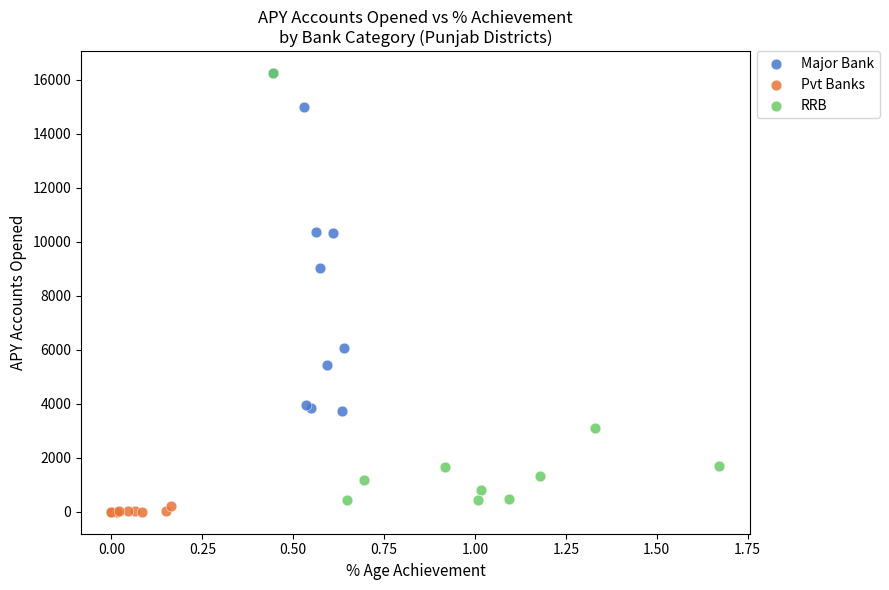

What are all the series names shown in the legend?

Major Bank, Pvt Banks, RRB